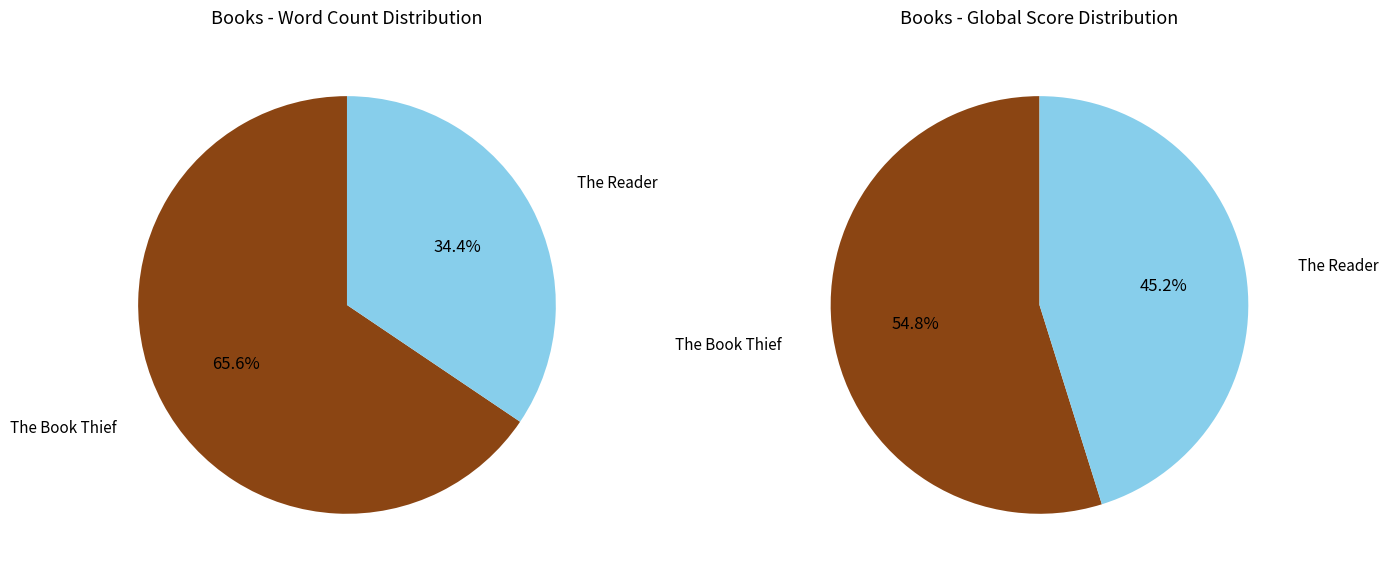

How many slices are in this pie chart?

2